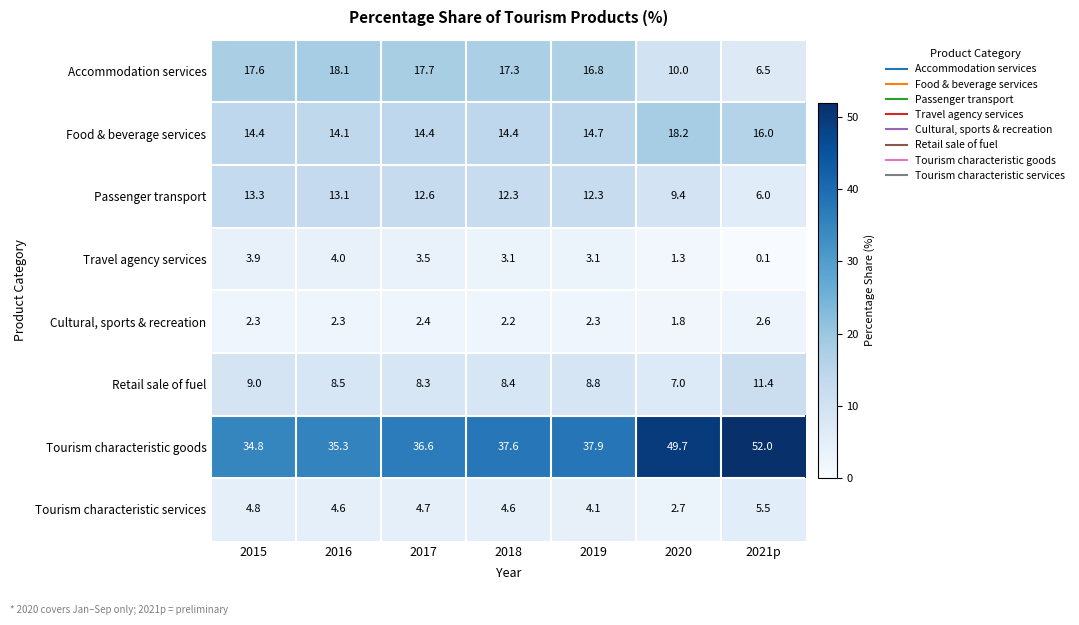

Which series has the largest range (max minus min)?

Tourism characteristic goods